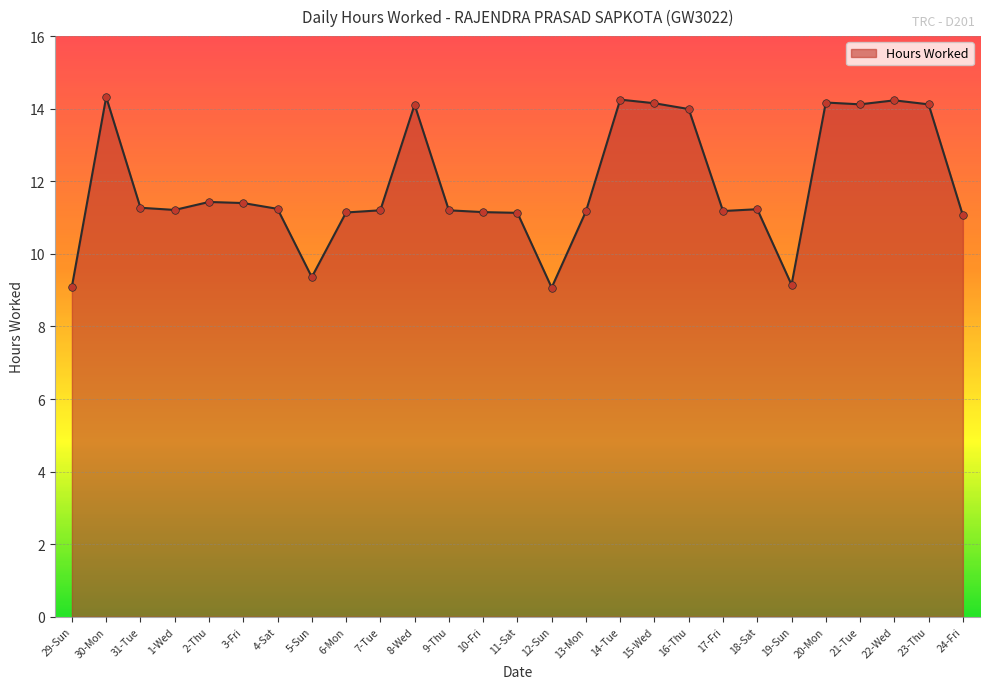

What is the change in value from 7-Tue to 22-Wed?

+3.0